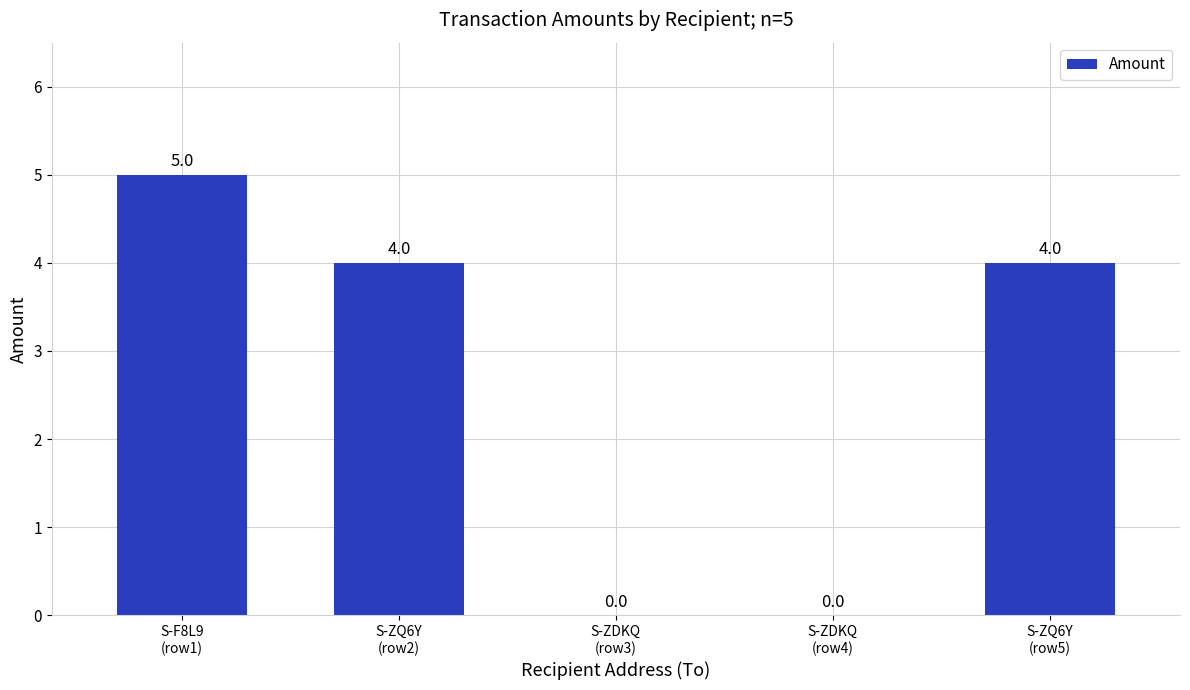

What is the sum of all values?

13